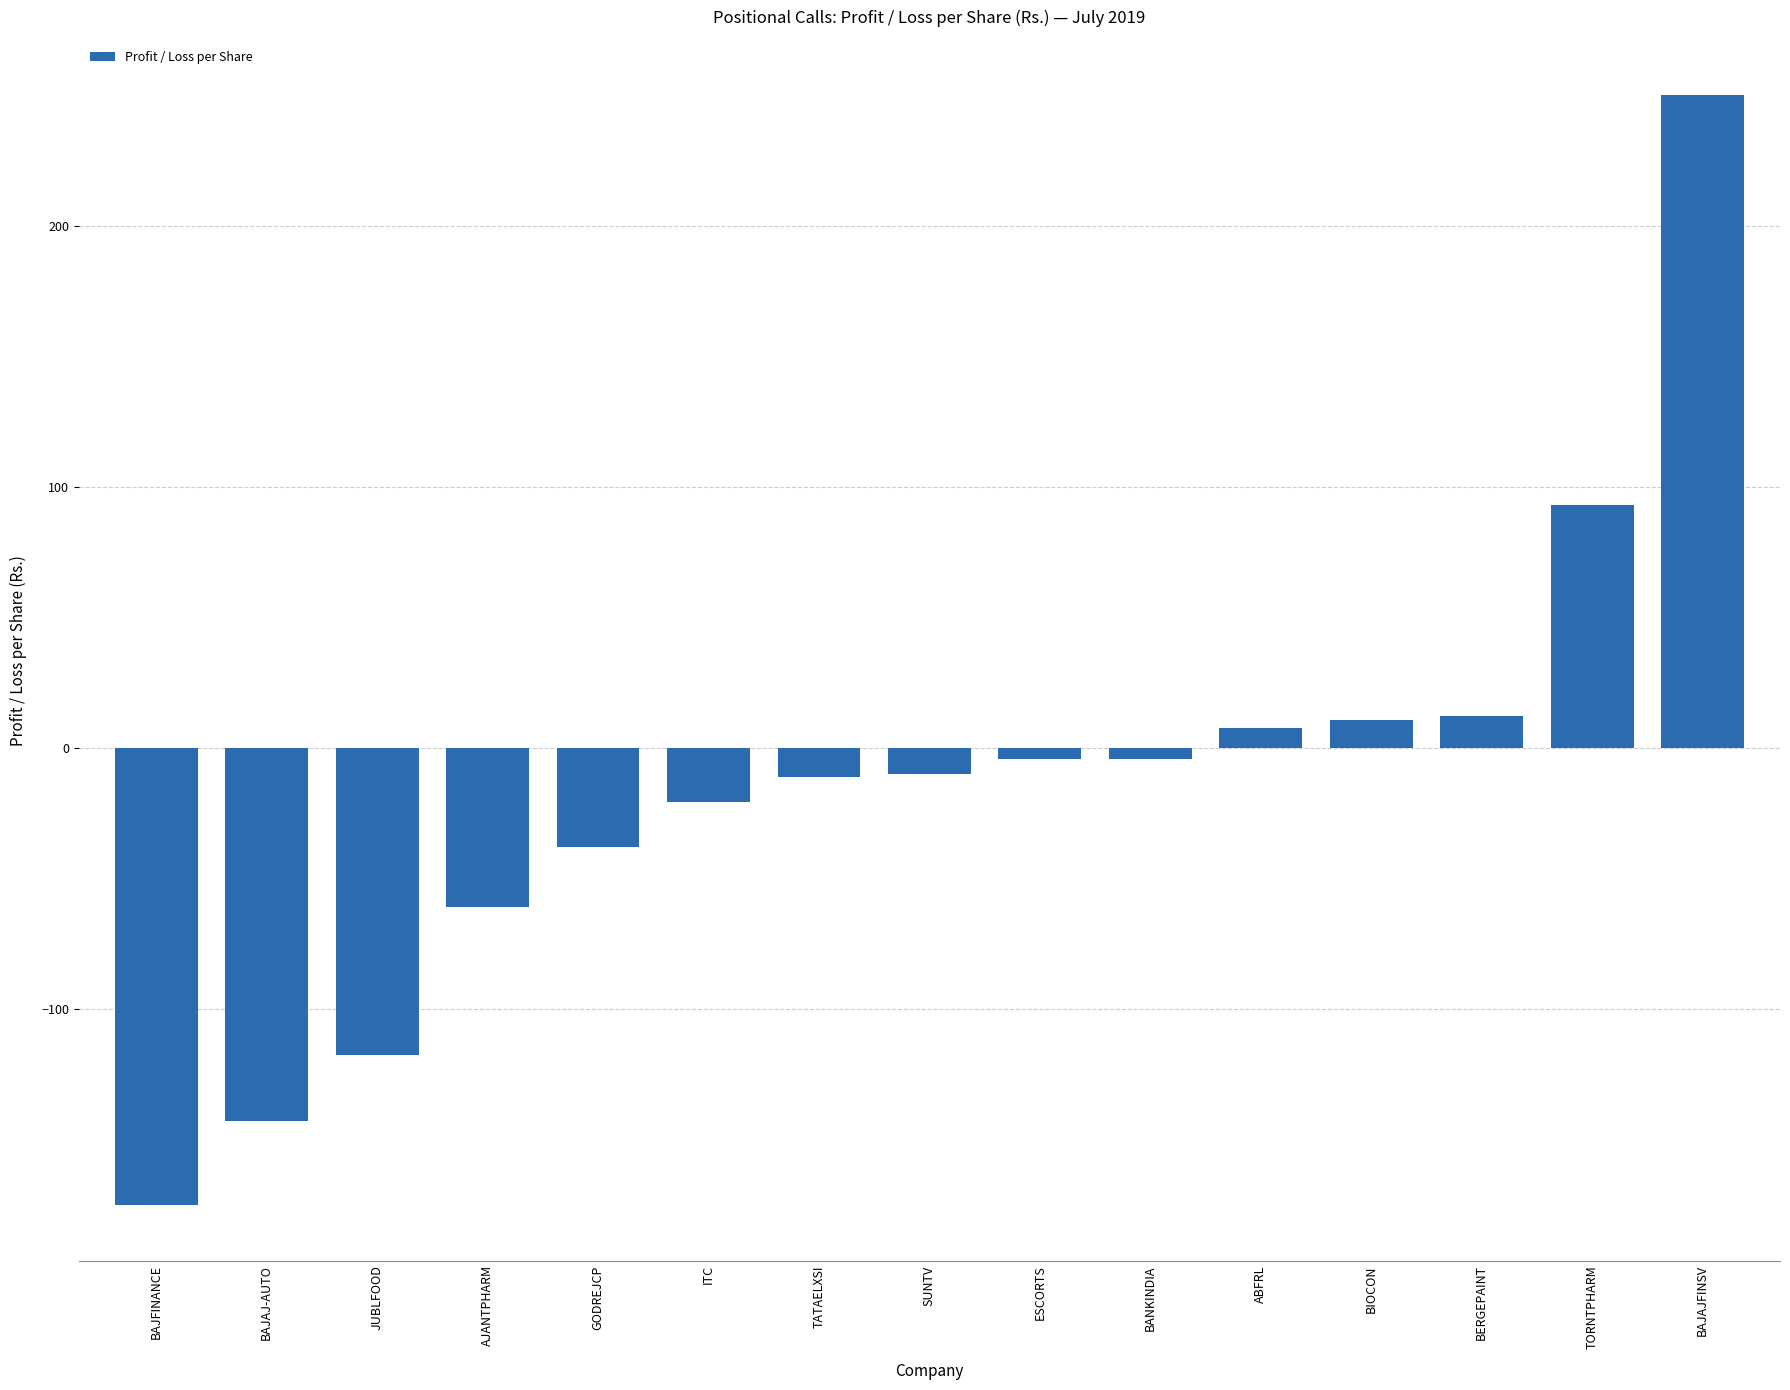

What is the label of the 11th bar from the left?

ABFRL